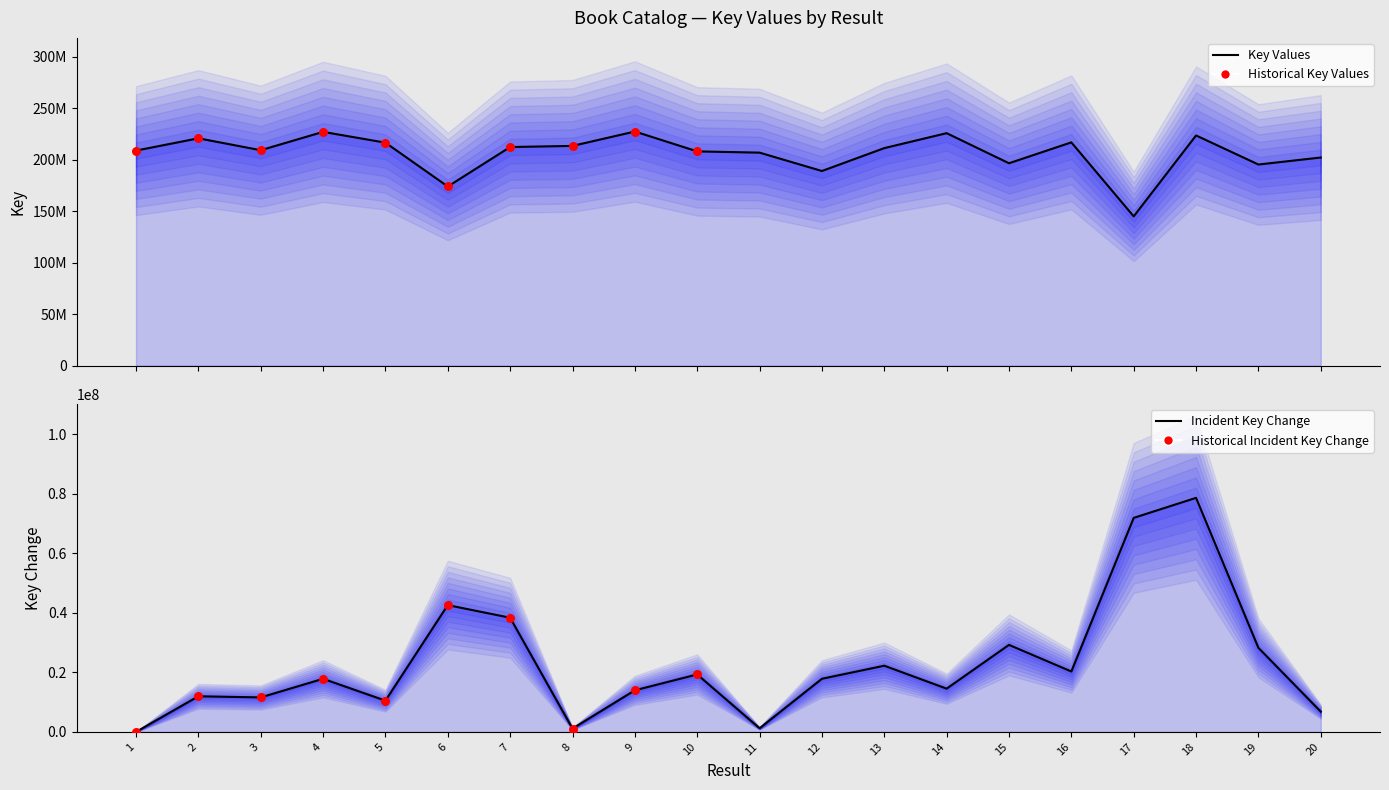

What is the change in value from 12 to 13?

+22244325